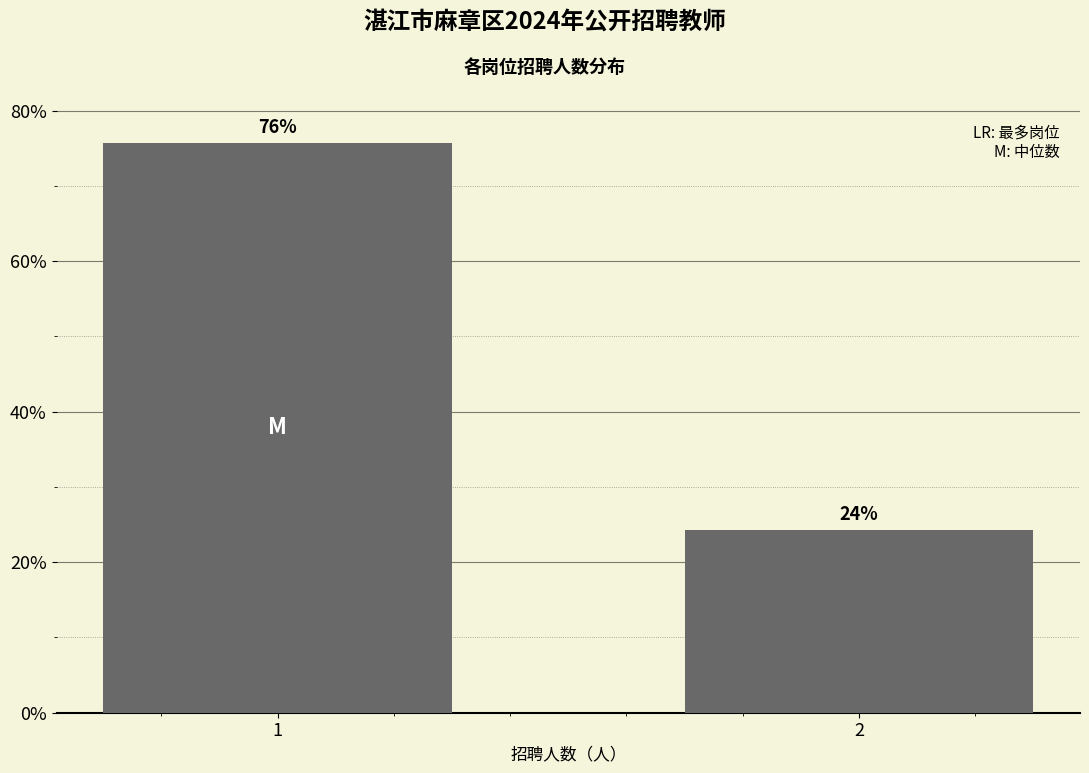

What is the smallest value displayed?

24.3